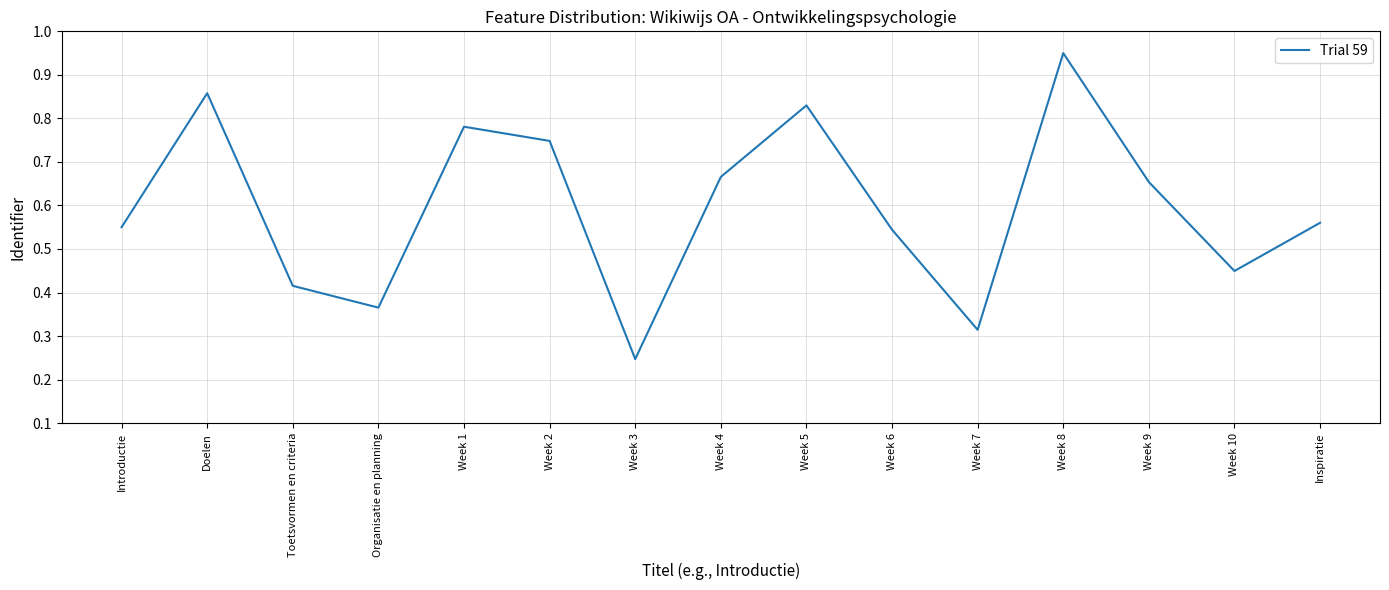

Which label corresponds to the smallest value in the chart?

Week 3